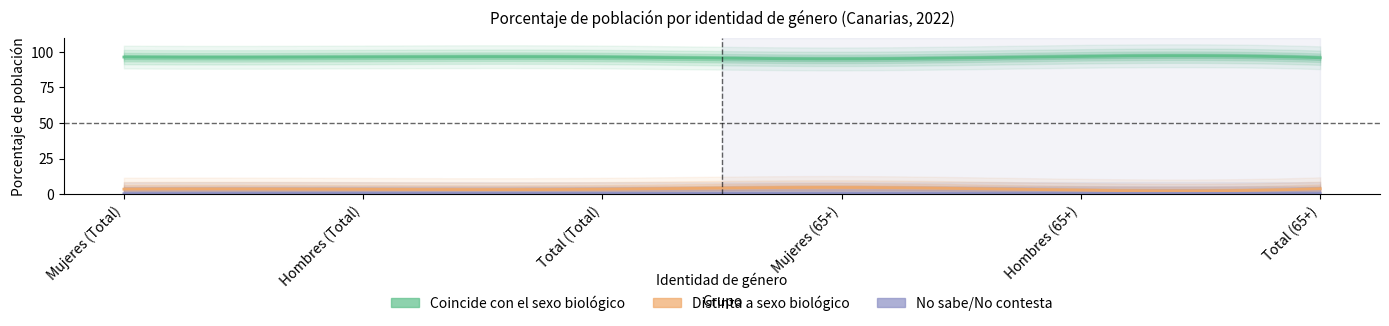

Between Hombres (Total) and Mujeres (65+), which is larger?

Hombres (Total)